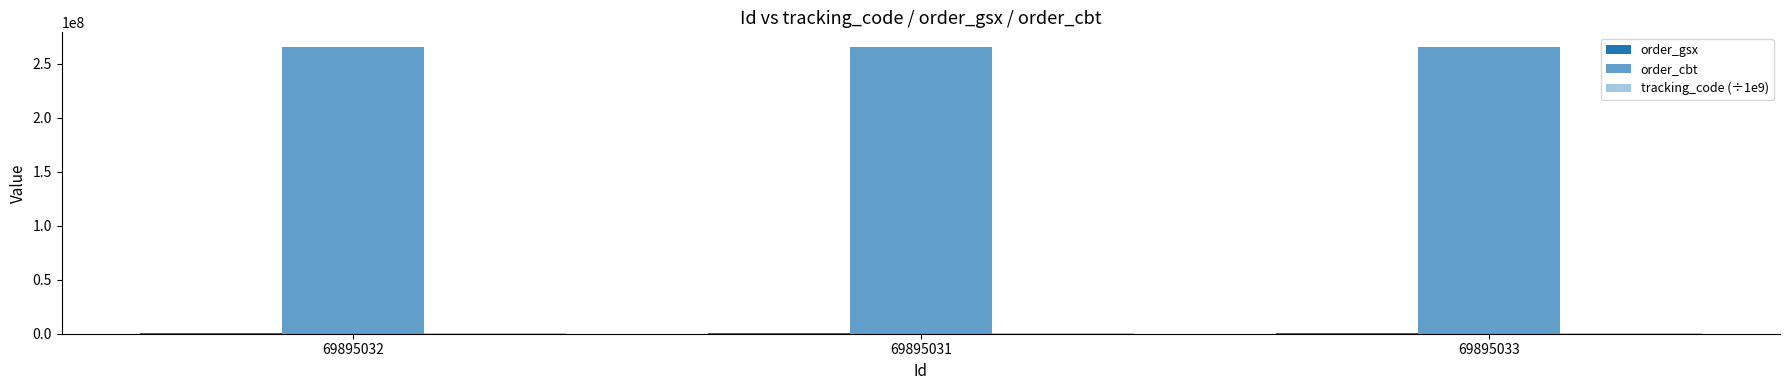

What position from the right is 69895032?

3